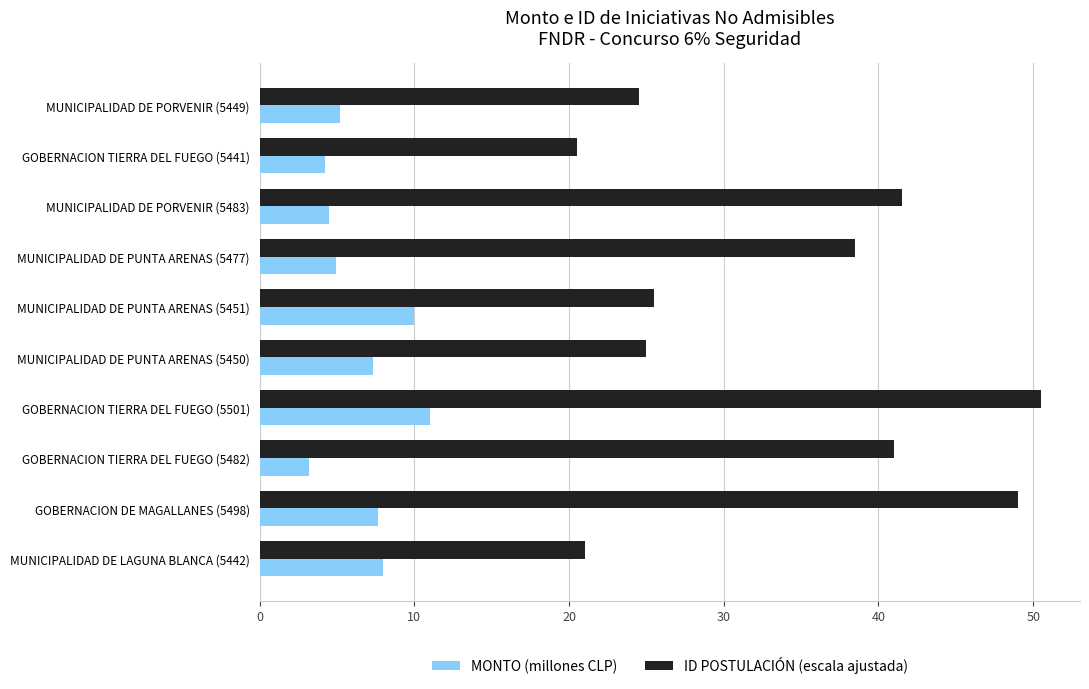

What are all the series names shown in the legend?

MONTO (millones CLP), ID POSTULACIÓN (escala ajustada)